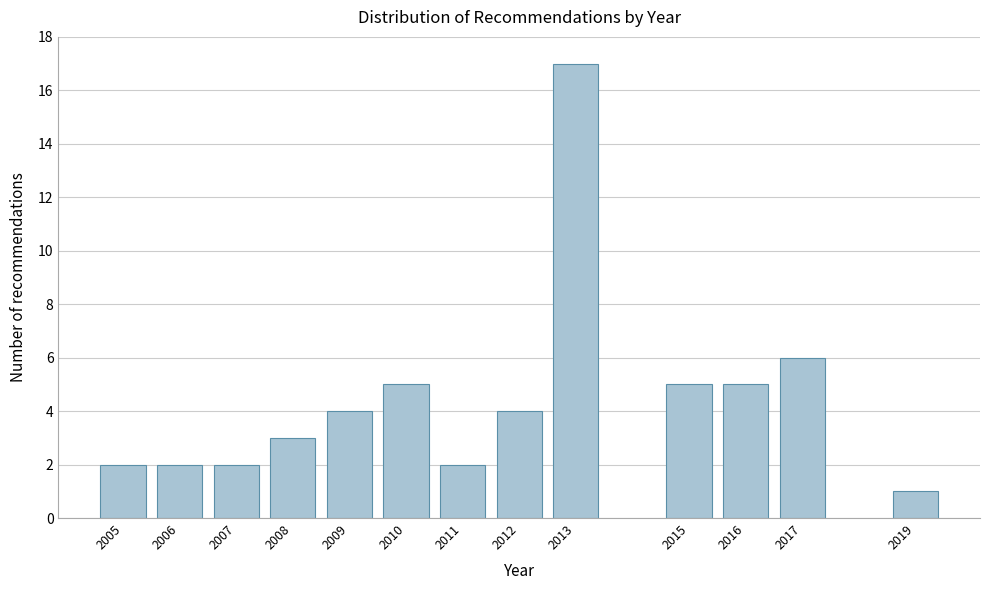

Reading left to right, list all the values displayed in this chart.

2005=2	2006=2	2007=2	2008=3	2009=4	2010=5	2011=2	2012=4	2013=17	2015=5	2016=5	2017=6	2019=1